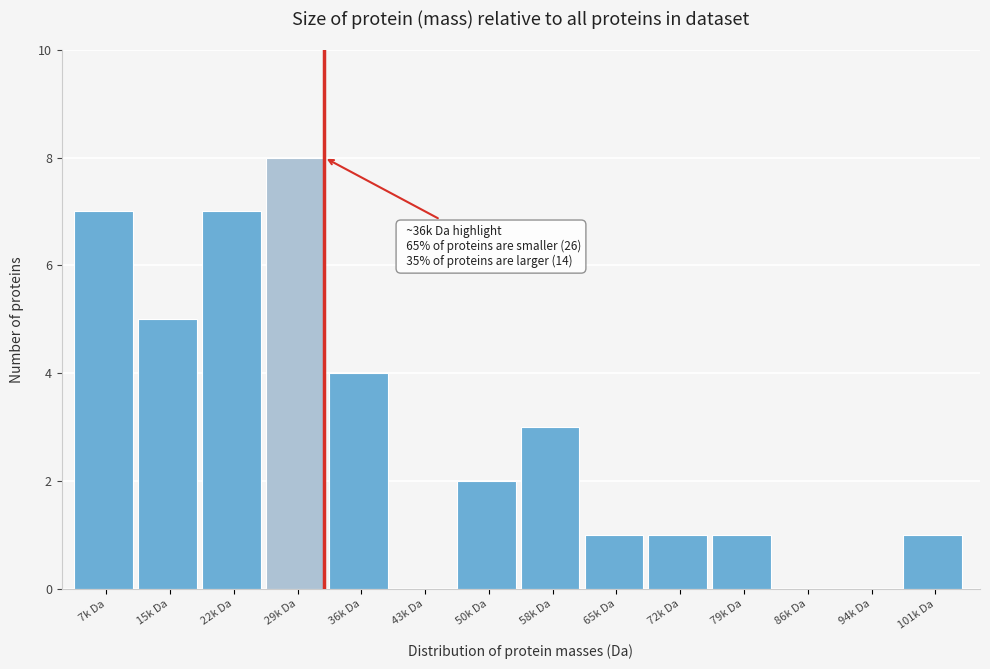

Reading right to left, extract all data points from this chart.

101k Da=1	94k Da=0	86k Da=0	79k Da=1	72k Da=1	65k Da=1	58k Da=3	50k Da=2	43k Da=0	36k Da=4	29k Da=8	22k Da=7	15k Da=5	7k Da=7